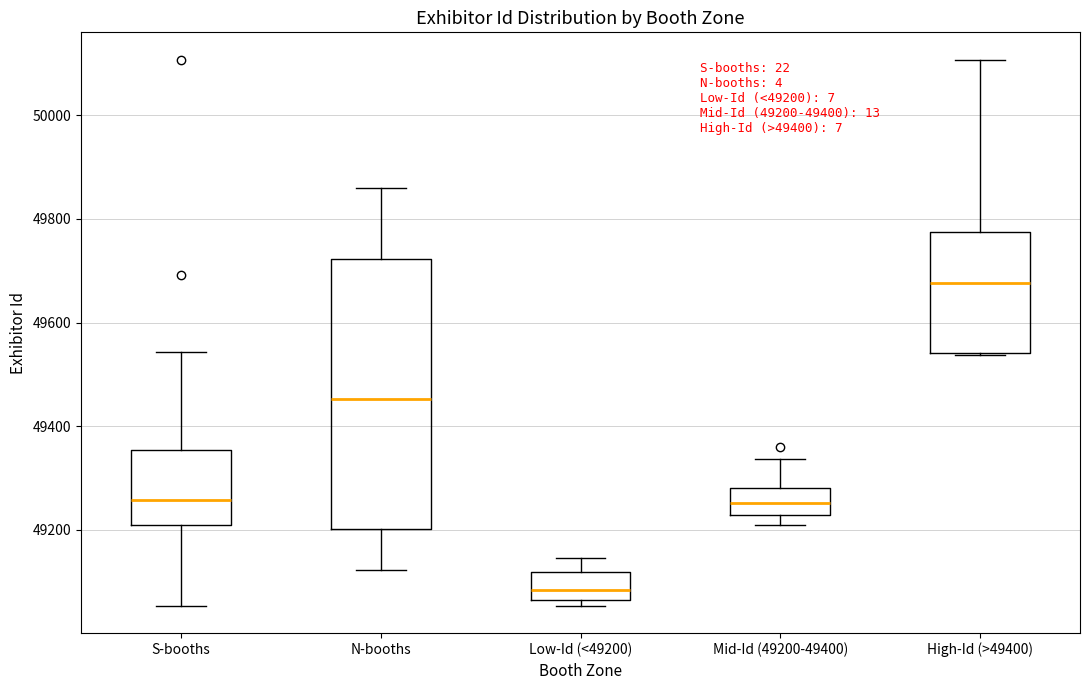

Which box's median line is the lowest?

Low-Id (<49200)